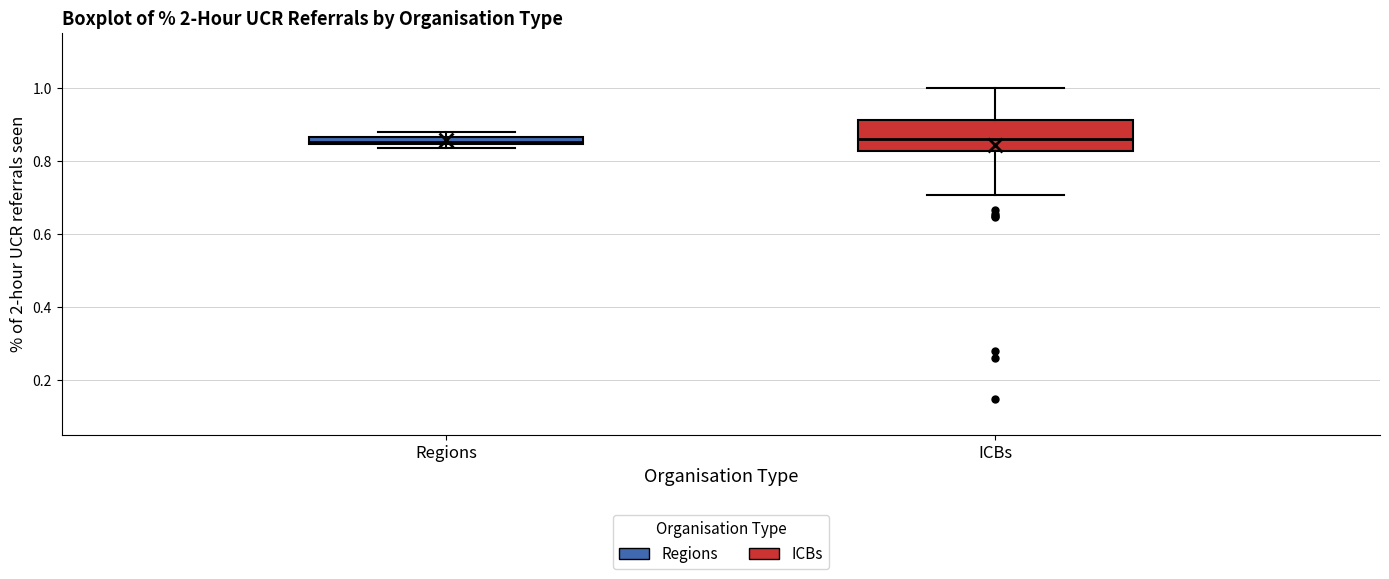

Where is the upper edge of the box for ICBs on the y-axis? The values are not printed on the chart, so give them approximately, as read against the axis.

0.92